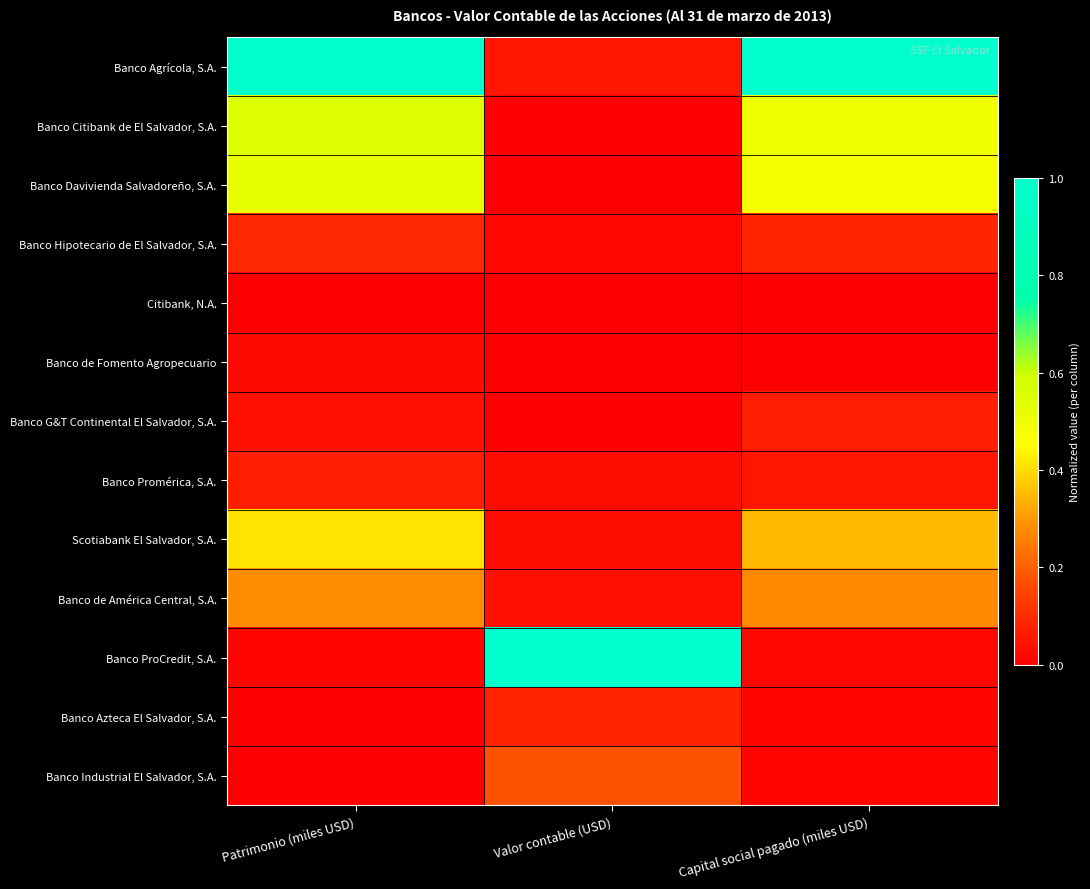

Reading left to right, extract all data points from this chart.

Banco Agrícola, S.A.: Patrimonio (miles USD)=1.0	Valor contable (USD)=0.0	Capital social pagado (miles USD)=1.0
Banco Citibank de El Salvador, S.A.: Patrimonio (miles USD)=0.5	Valor contable (USD)=0.0	Capital social pagado (miles USD)=0.5
Banco Davivienda Salvadoreño, S.A.: Patrimonio (miles USD)=0.5	Valor contable (USD)=0.0	Capital social pagado (miles USD)=0.5
Banco Hipotecario de El Salvador, S.A.: Patrimonio (miles USD)=0.1	Valor contable (USD)=0.0	Capital social pagado (miles USD)=0.1
Citibank, N.A.: Patrimonio (miles USD)=0.0	Valor contable (USD)=0.0	Capital social pagado (miles USD)=0.0
Banco de Fomento Agropecuario: Patrimonio (miles USD)=0.0	Valor contable (USD)=0.0	Capital social pagado (miles USD)=0.0
Banco G&T Continental El Salvador, S.A.: Patrimonio (miles USD)=0.0	Valor contable (USD)=0.0	Capital social pagado (miles USD)=0.1
Banco Promérica, S.A.: Patrimonio (miles USD)=0.1	Valor contable (USD)=0.0	Capital social pagado (miles USD)=0.0
Scotiabank El Salvador, S.A.: Patrimonio (miles USD)=0.4	Valor contable (USD)=0.0	Capital social pagado (miles USD)=0.3
Banco de América Central, S.A.: Patrimonio (miles USD)=0.3	Valor contable (USD)=0.0	Capital social pagado (miles USD)=0.3
Banco ProCredit, S.A.: Patrimonio (miles USD)=0.0	Valor contable (USD)=1.0	Capital social pagado (miles USD)=0.0
Banco Azteca El Salvador, S.A.: Patrimonio (miles USD)=0.0	Valor contable (USD)=0.1	Capital social pagado (miles USD)=0.0
Banco Industrial El Salvador, S.A.: Patrimonio (miles USD)=0.0	Valor contable (USD)=0.2	Capital social pagado (miles USD)=0.0